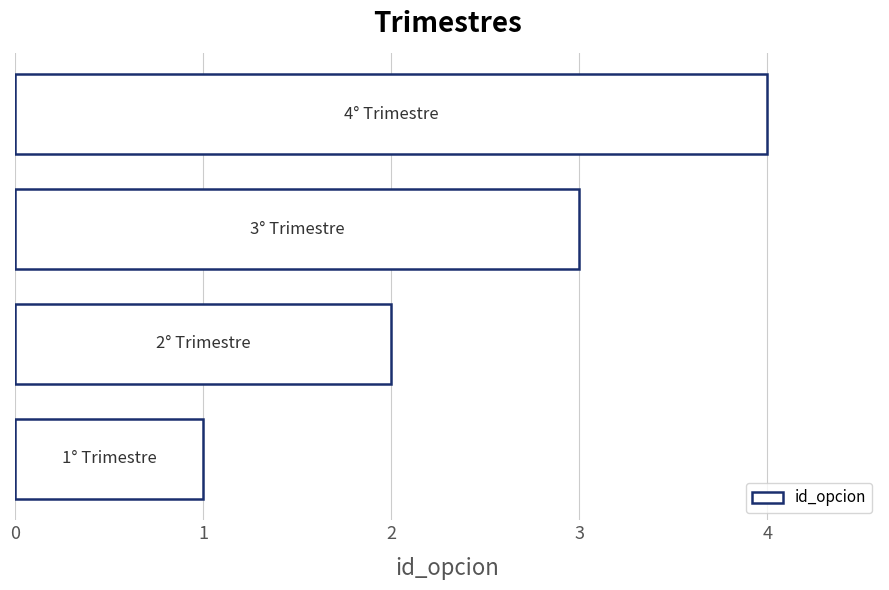

What is the minimum value shown in the chart?

1